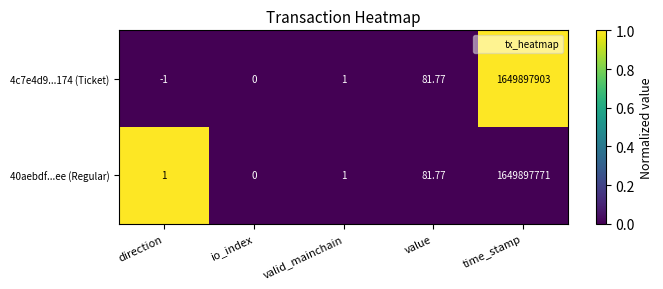

At which category is the sum across all series the highest?

time_stamp